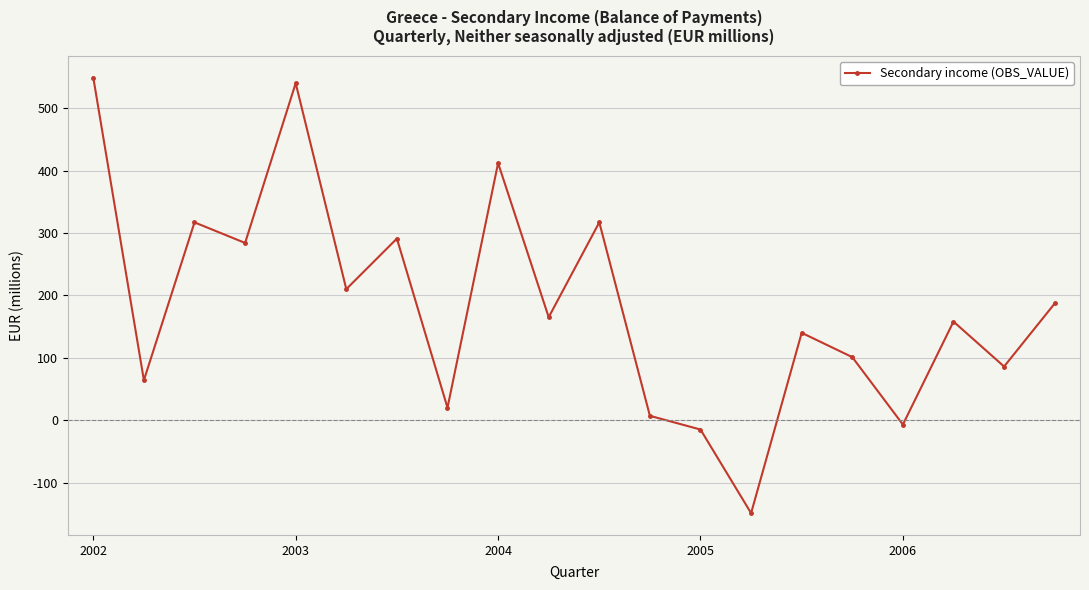

How many values are below zero?

3